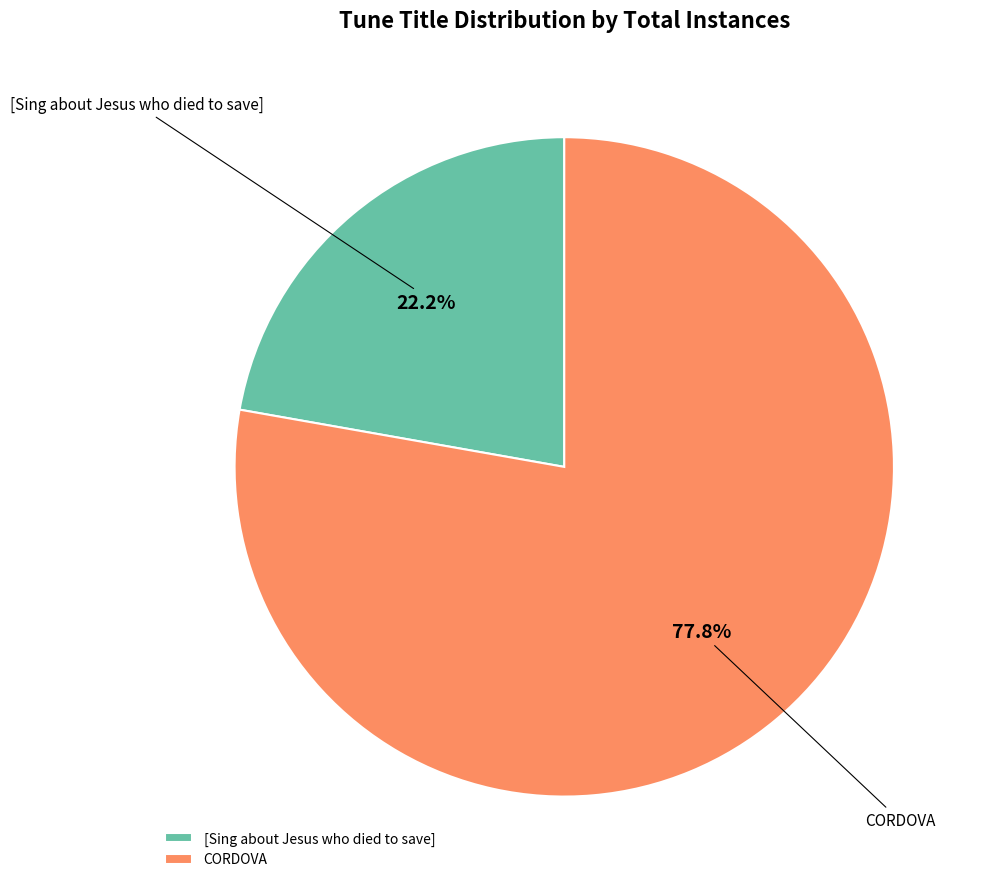

What is the smallest slice in the pie chart?

[Sing about Jesus who died to save]